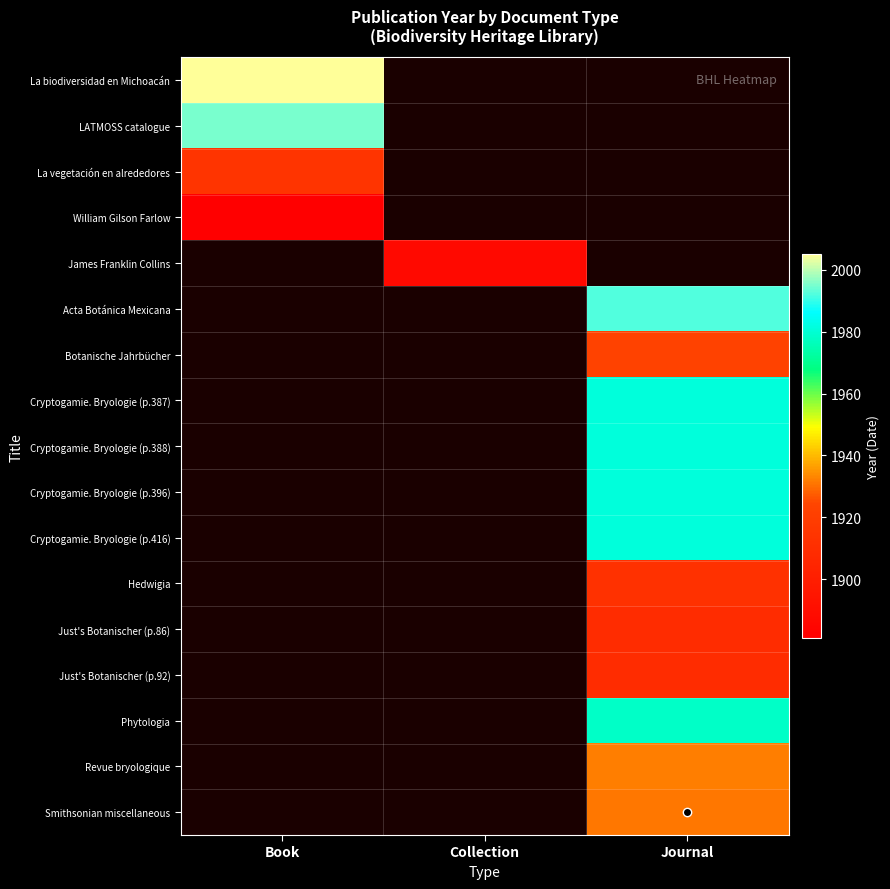

Which category has the lowest value across all series?

Book